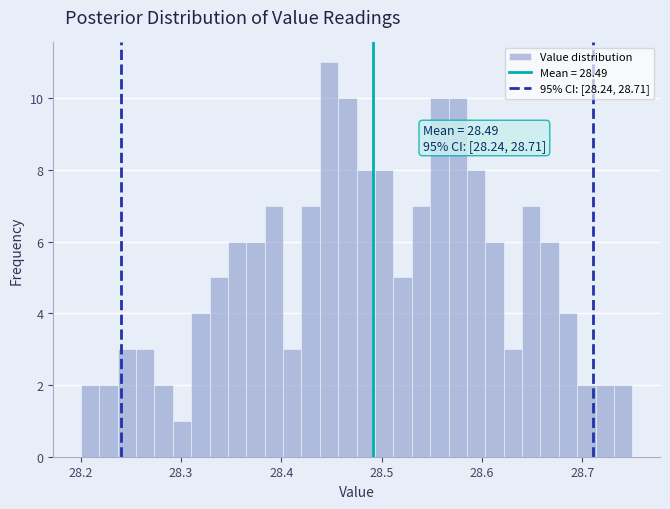

Read against the x-axis, roughly where is the centre of the tallest bar?

28.45